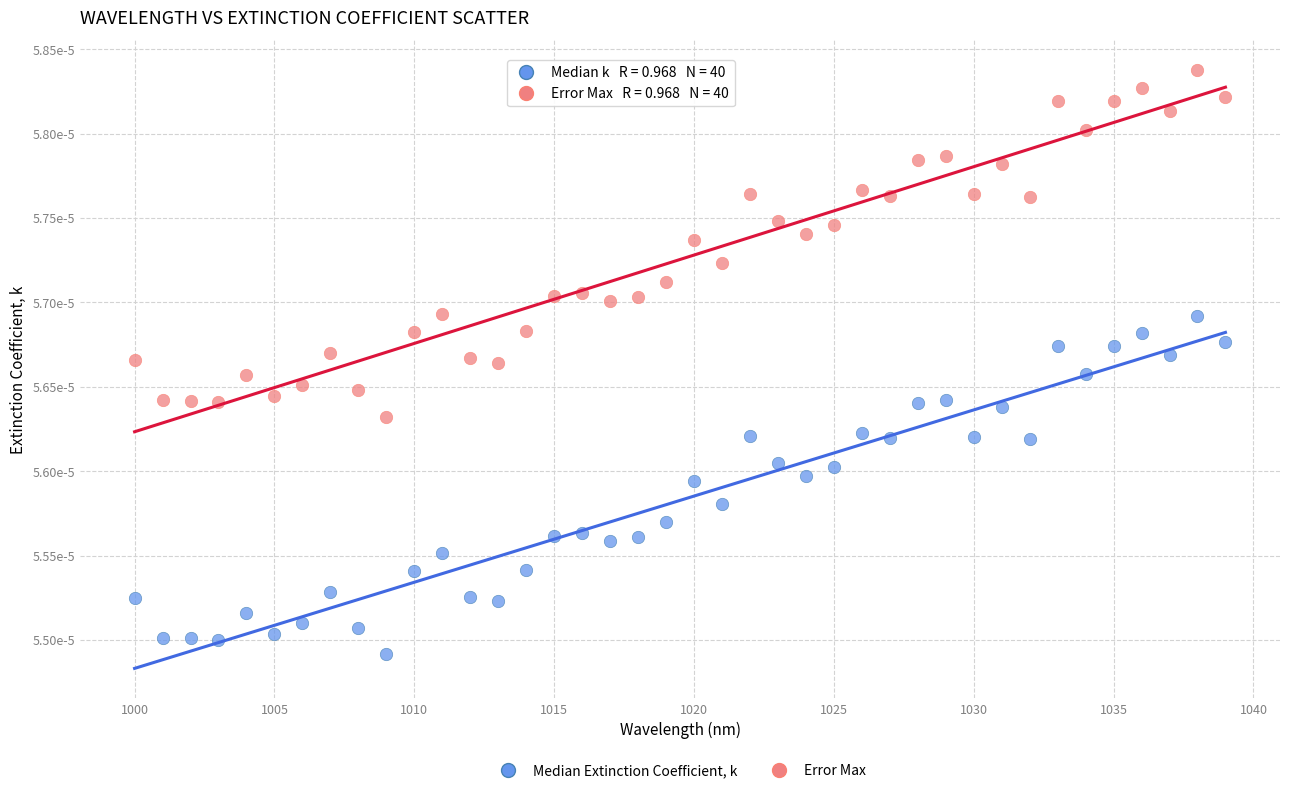

What are all the series names shown in the legend?

Median Extinction Coefficient, k, Error Max